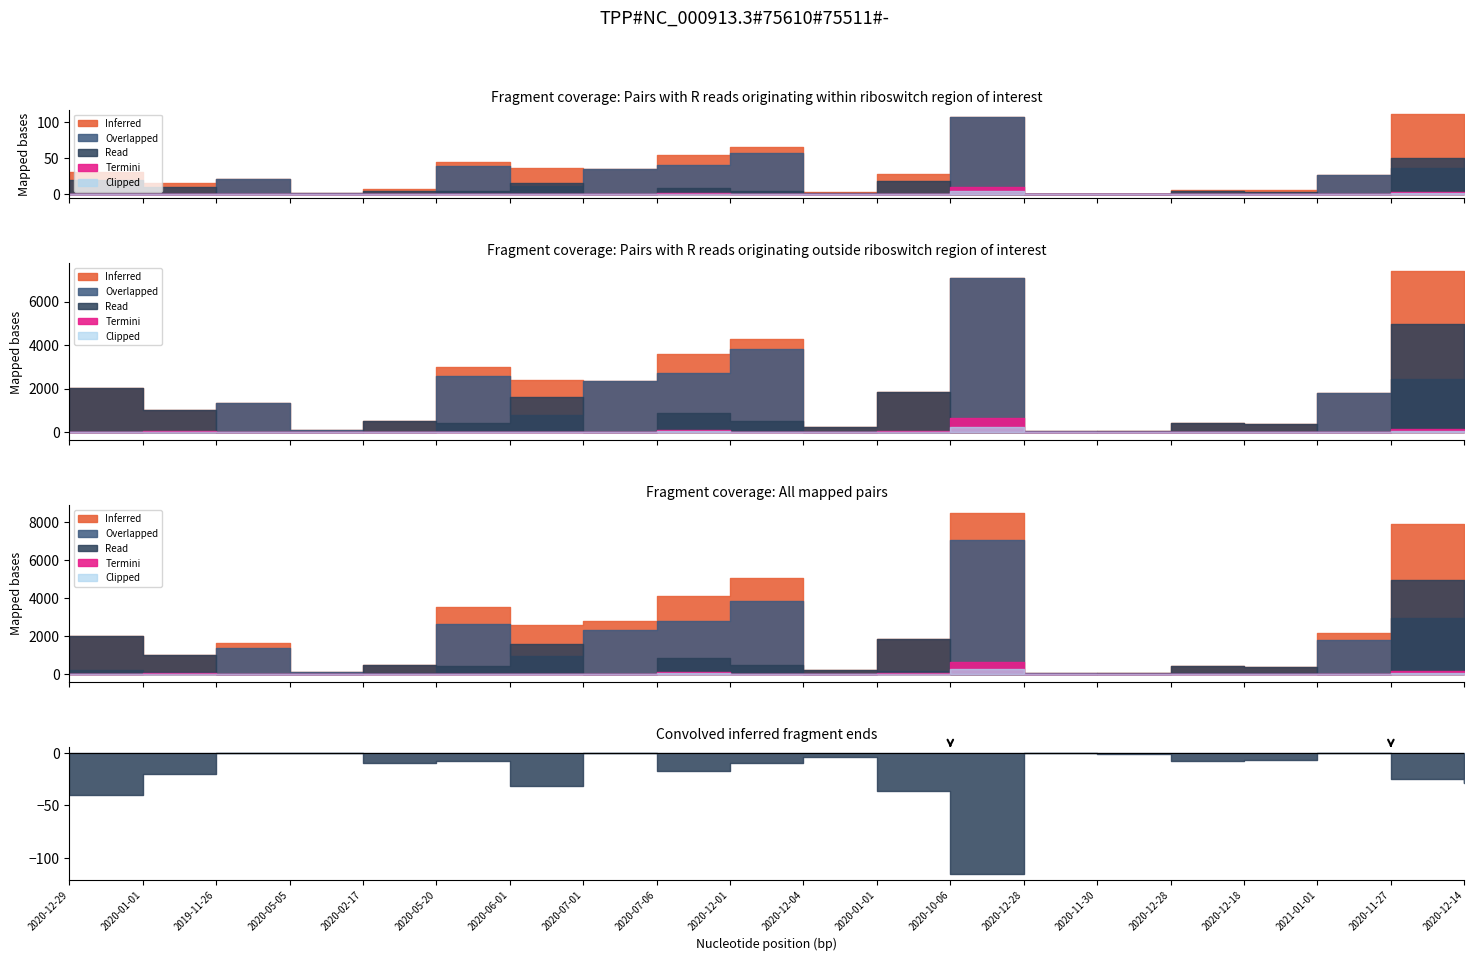

True or false: ImportoSommeLiquidate and ImportoAggiudicazione cross at least once.

False